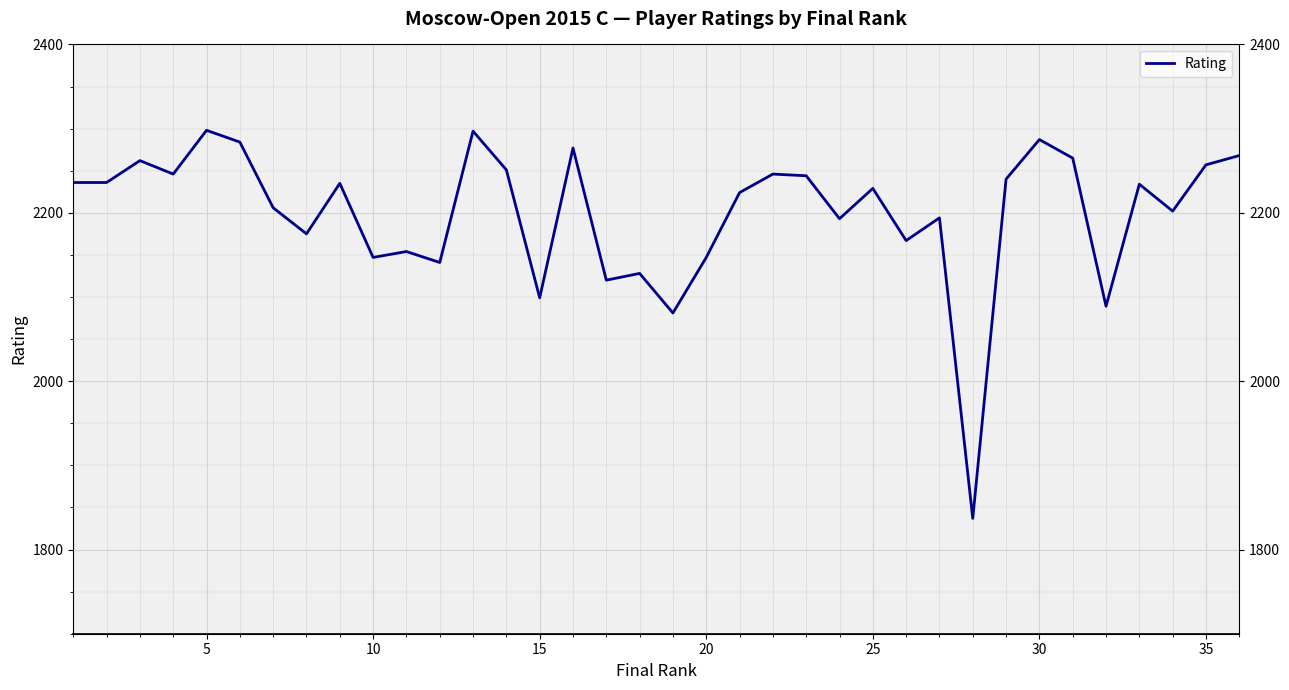

What is the sum of the values at 0 and 34?

4493